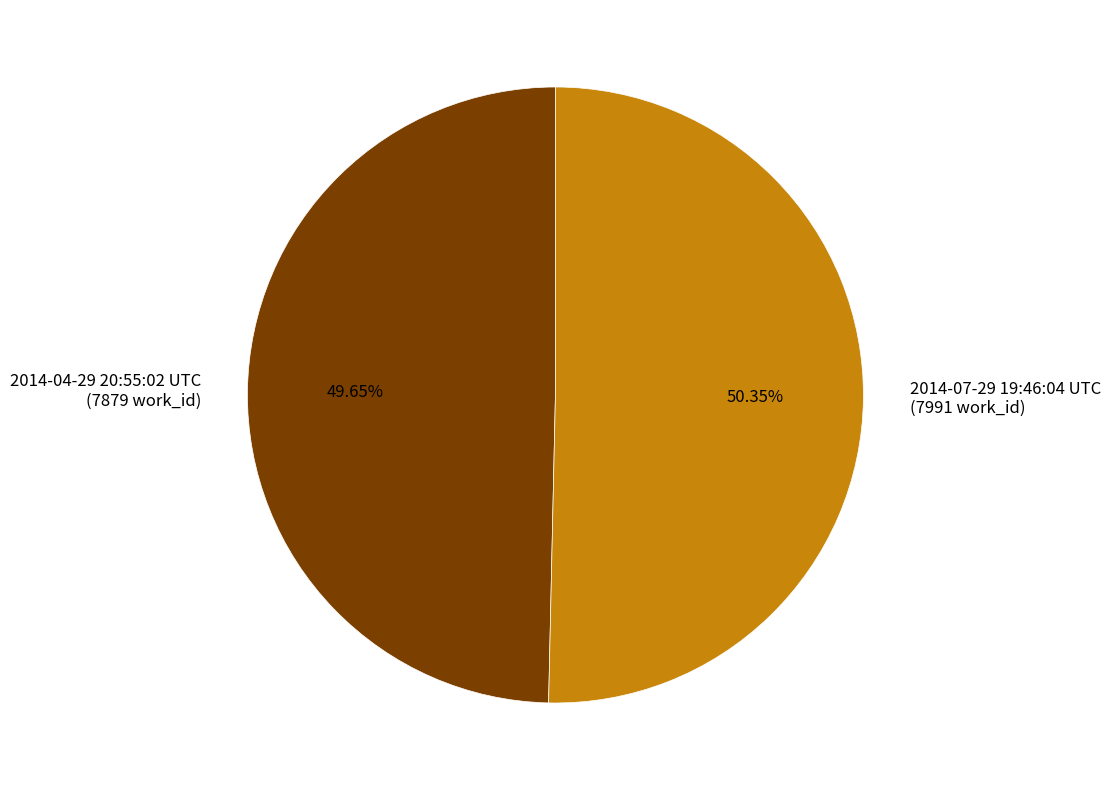

How many slices are in this pie chart?

2